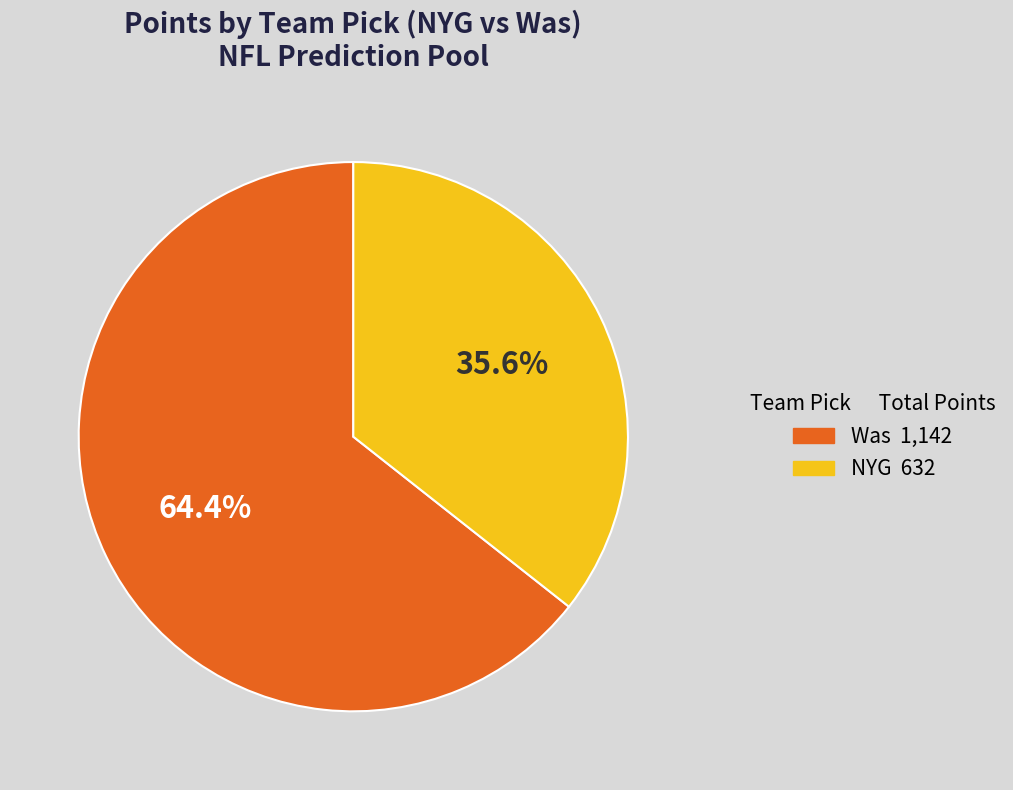

Does any single category account for the majority?

Yes